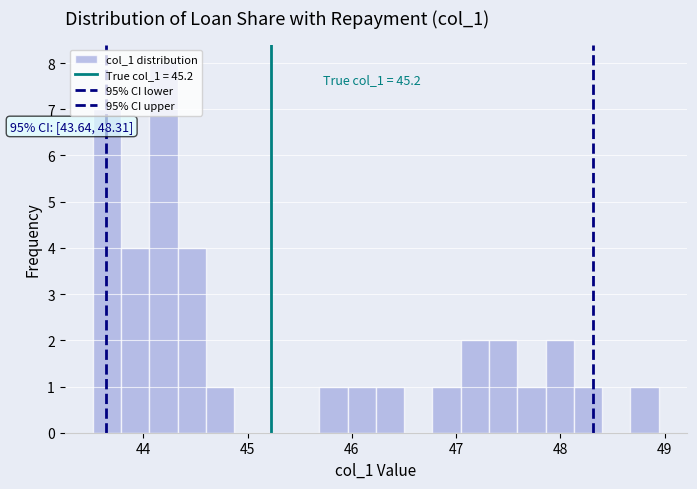

Around what value on the x-axis is the tallest bar? Give the approximate position of its centre, as read against the axis.

44.2